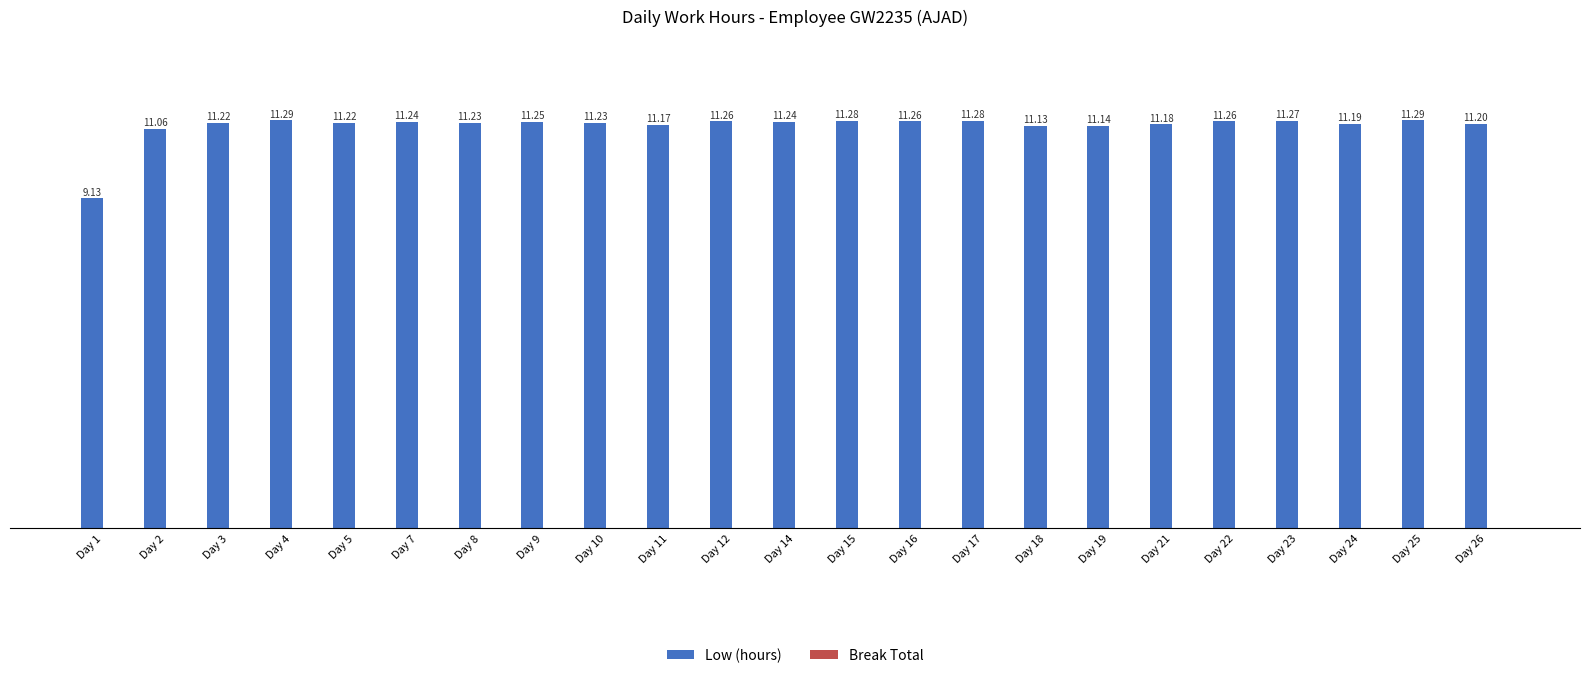

How many data points does each series have?

23